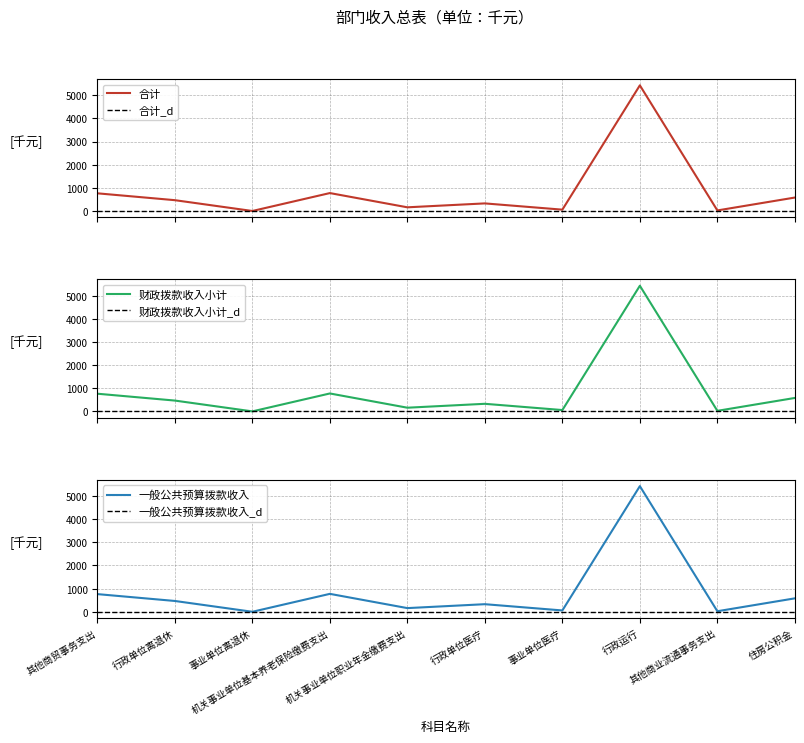

What value does the 财政拨款收入小计 series have at 其他商业流通事务支出?

25.0